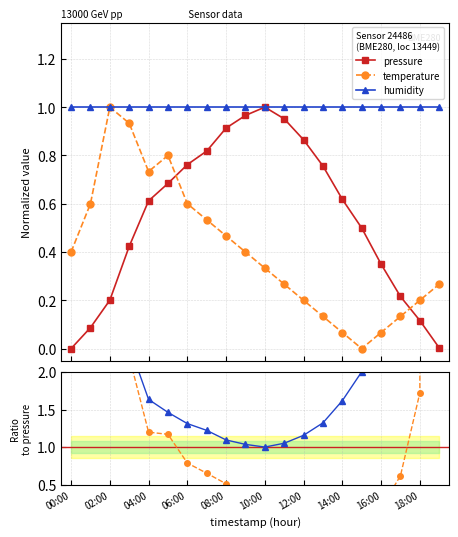

How many categories are shown in the chart?

20